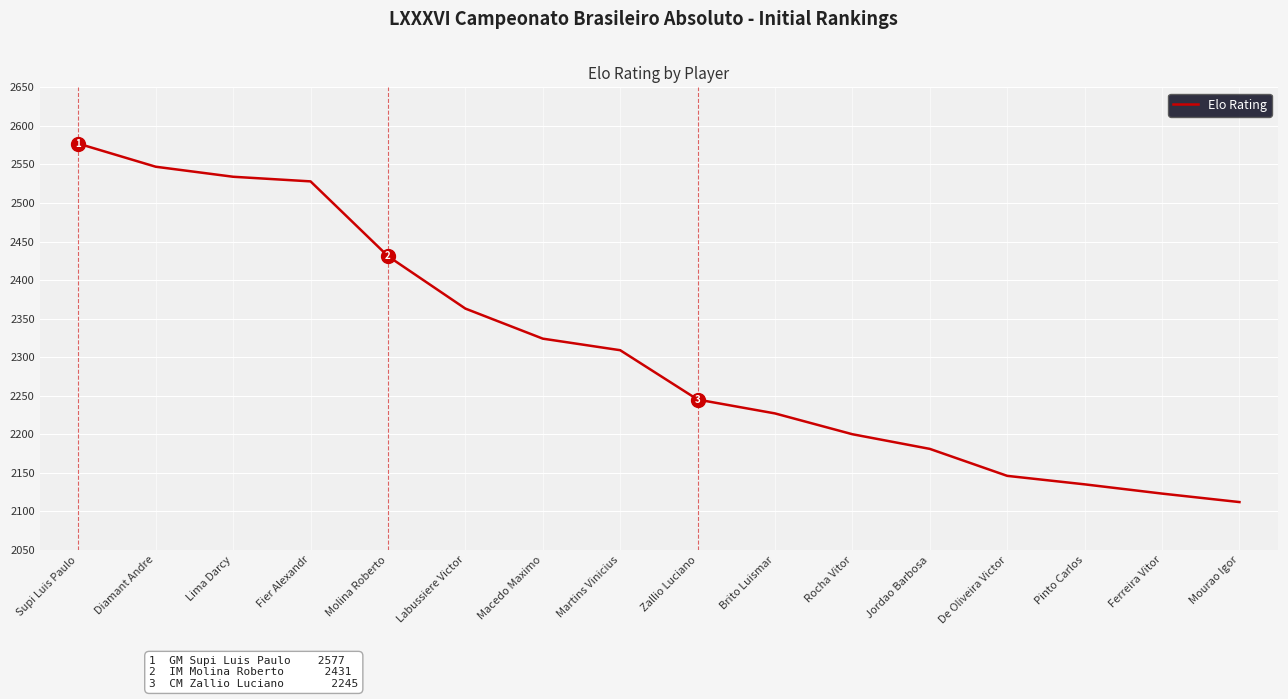

List the labels in order of value, largest first.

Supi Luis Paulo, Diamant Andre, Lima Darcy, Fier Alexandr, Molina Roberto, Labussiere Victor, Macedo Maximo, Martins Vinicius, Zallio Luciano, Brito Luismar, Rocha Vitor, Jordao Barbosa, De Oliveira Victor, Pinto Carlos, Ferreira Vitor, Mourao Igor